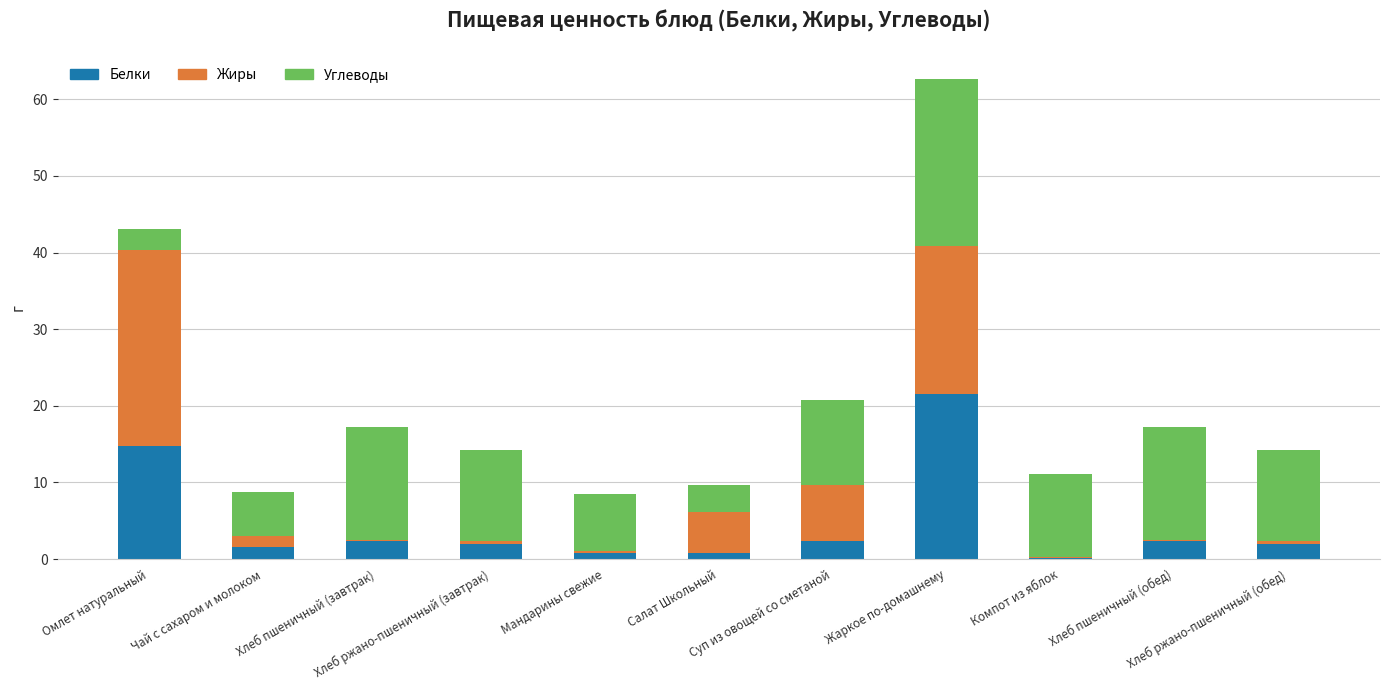

What is the total value across all series at Хлеб ржано-пшеничный (завтрак)?

14.3